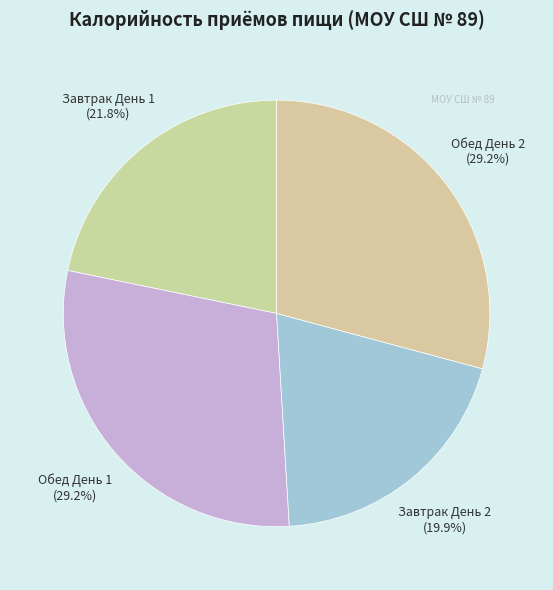

Is Завтрак День 2 the majority of the pie?

No